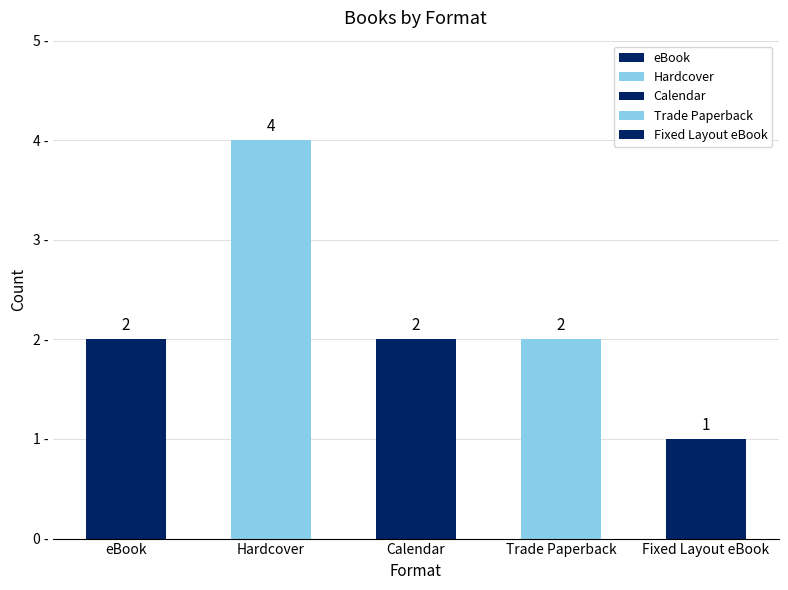

Count the values in the range 2 to 3.

3